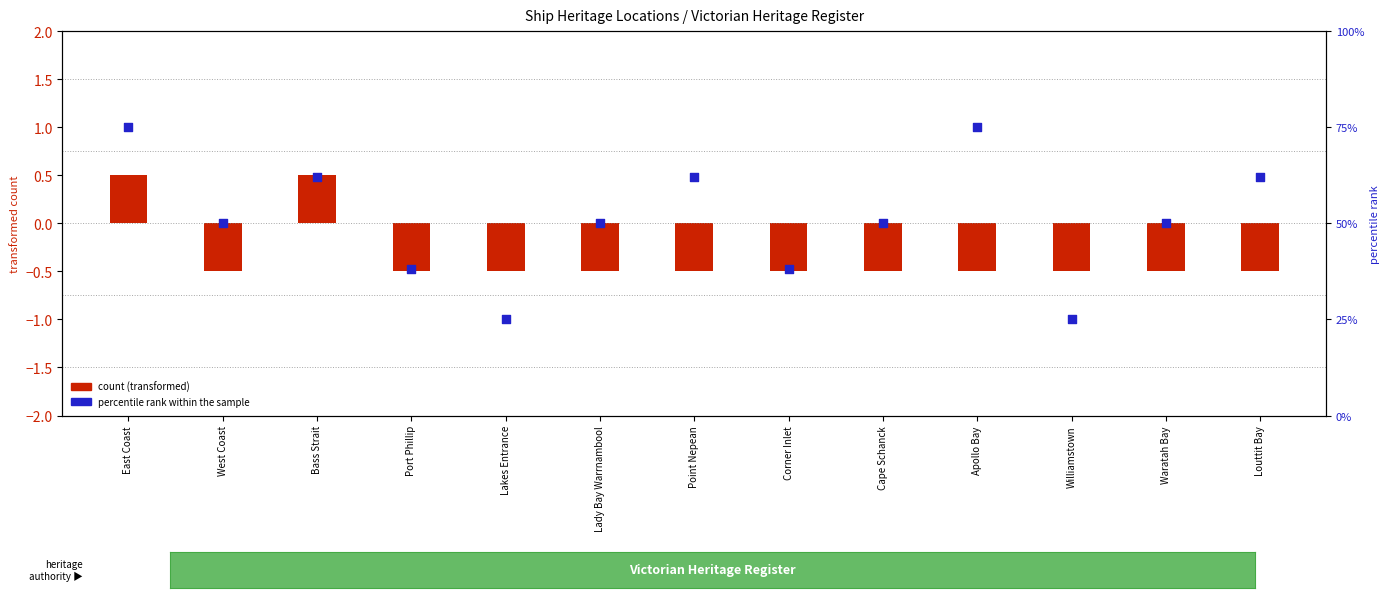

At which category is the sum across all series the highest?

East Coast